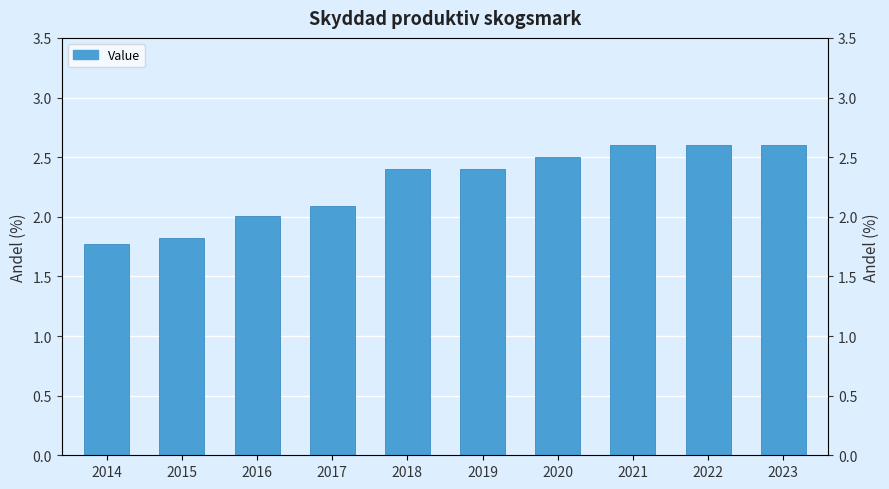

The chart shows a value of 3.3 at 2017. True or false?

False